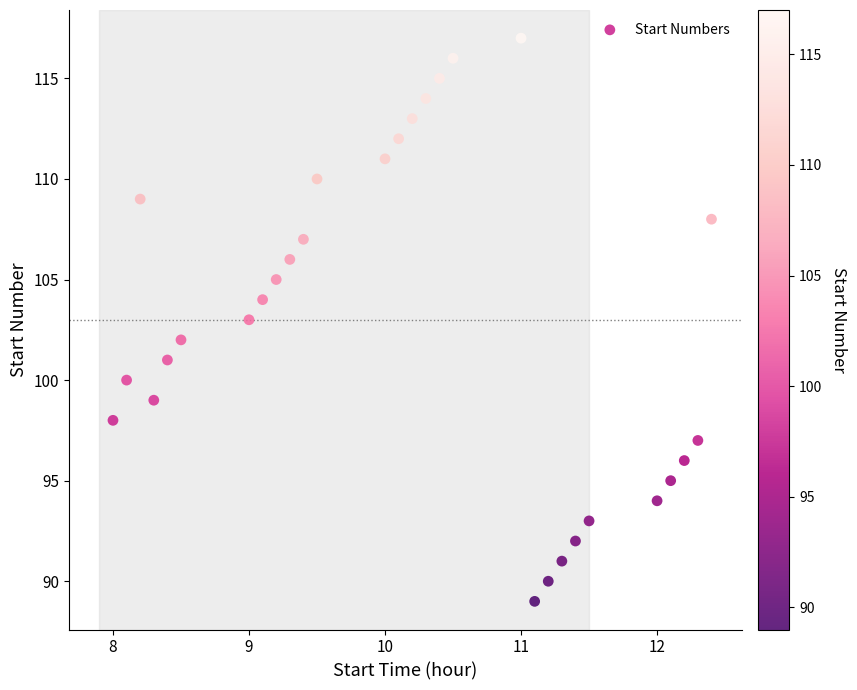

How many points are shown in the scatter plot?

29